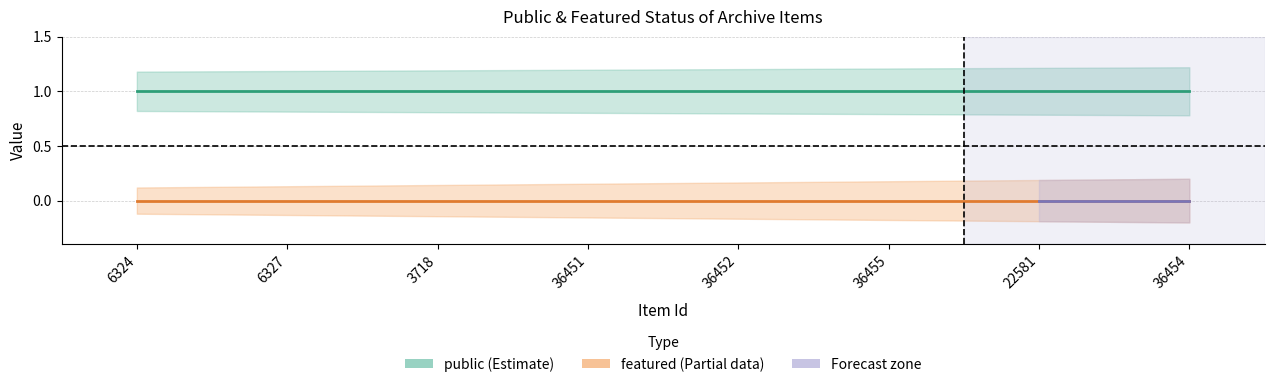

Reading left to right, what are all the values shown in this chart?

public: 1	1	1	1	1	1	1	1
featured: 0	0	0	0	0	0	0	0